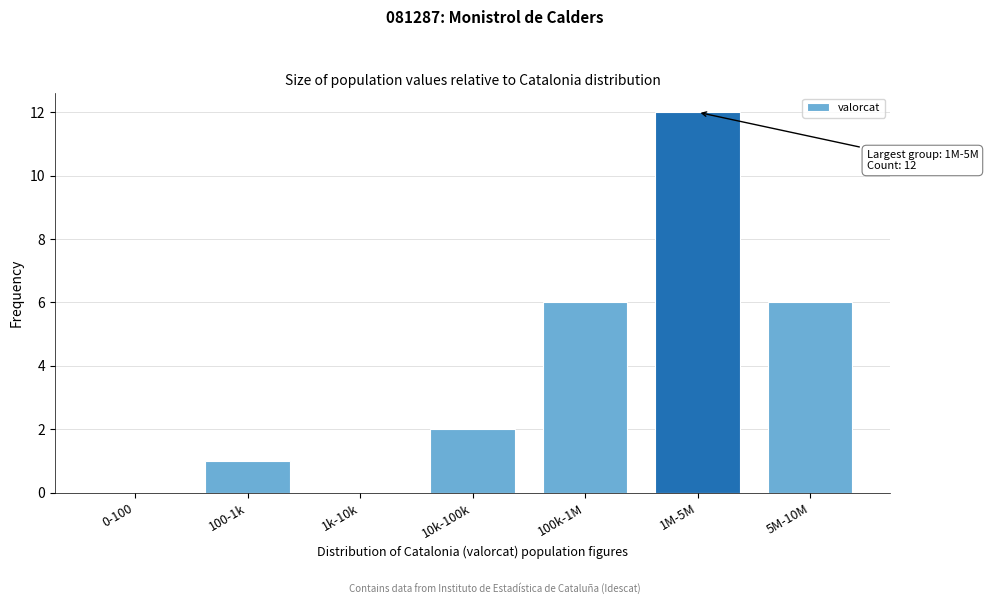

Reading left to right, what are all the values shown in this chart?

0-100=0	100-1k=1	1k-10k=0	10k-100k=2	100k-1M=6	1M-5M=12	5M-10M=6